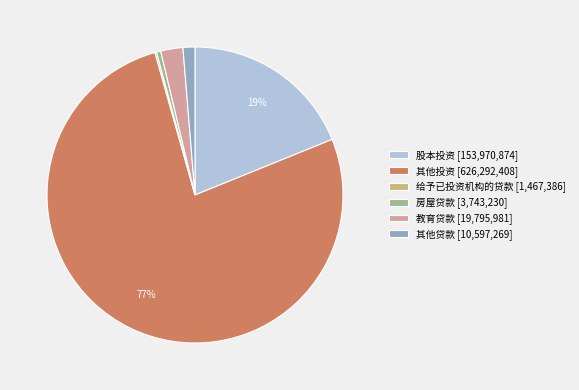

What percentage is the 股本投资 slice, to the nearest percent?

19%